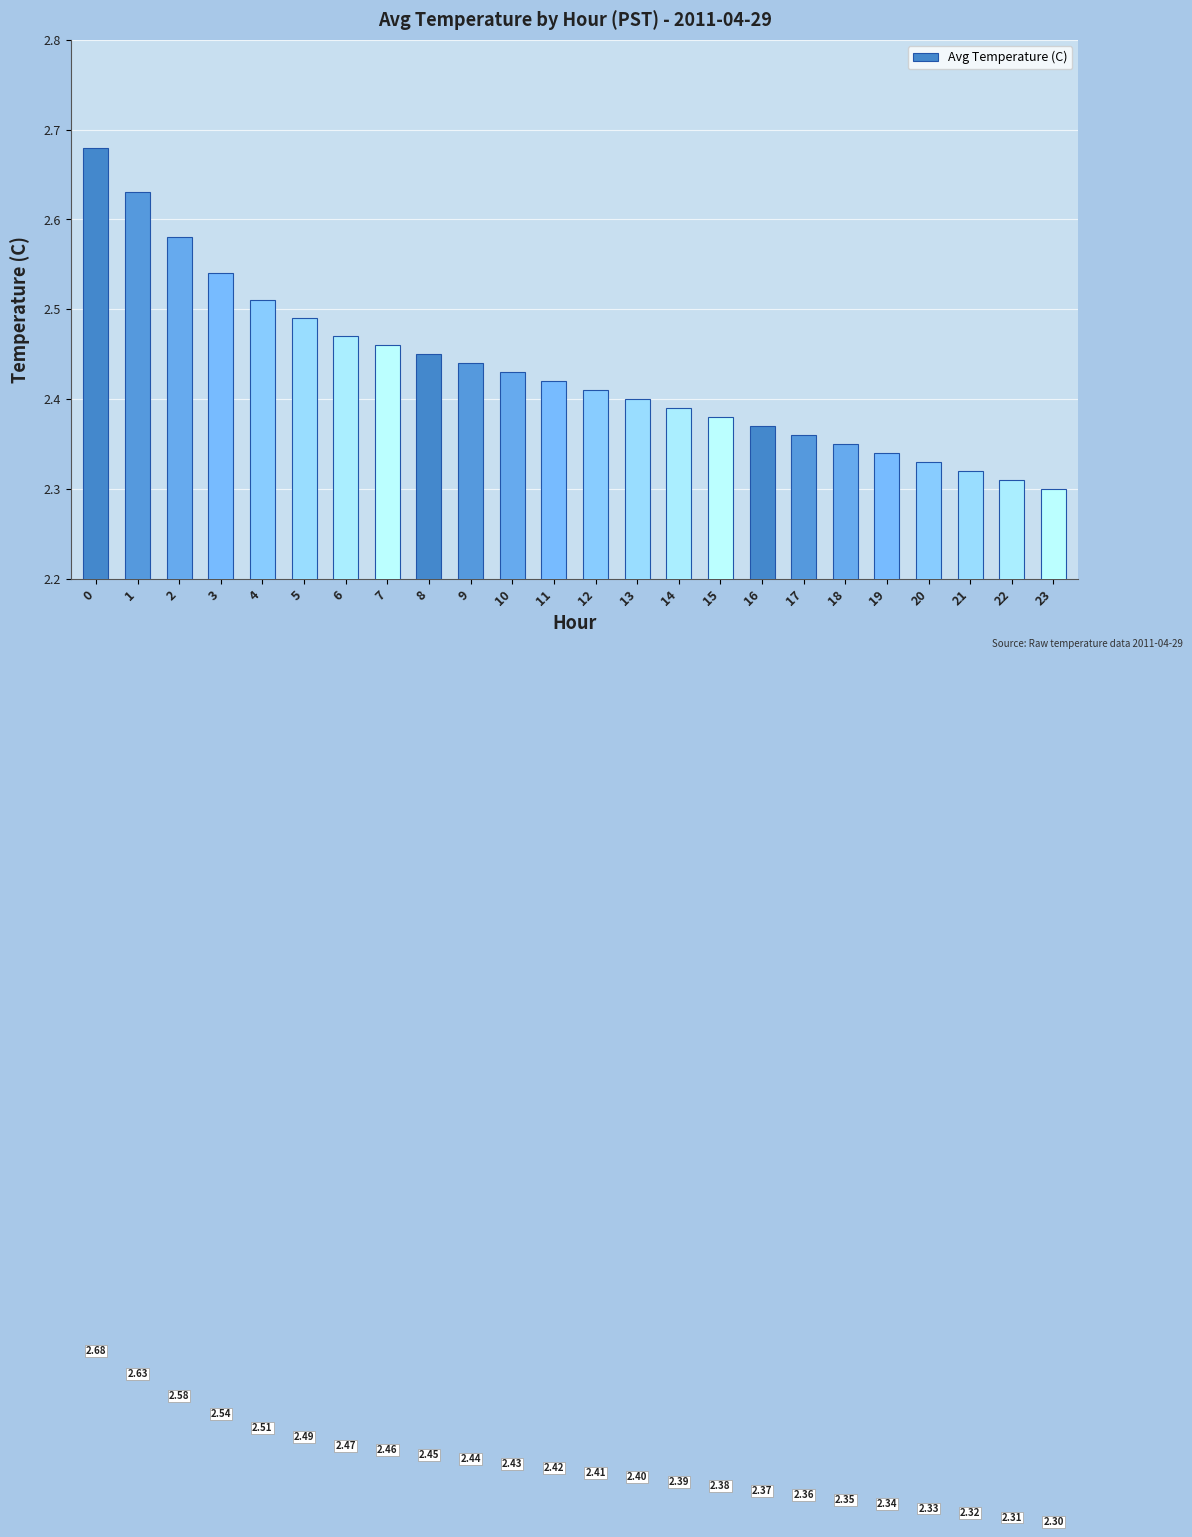

How many data points does each series have?

24